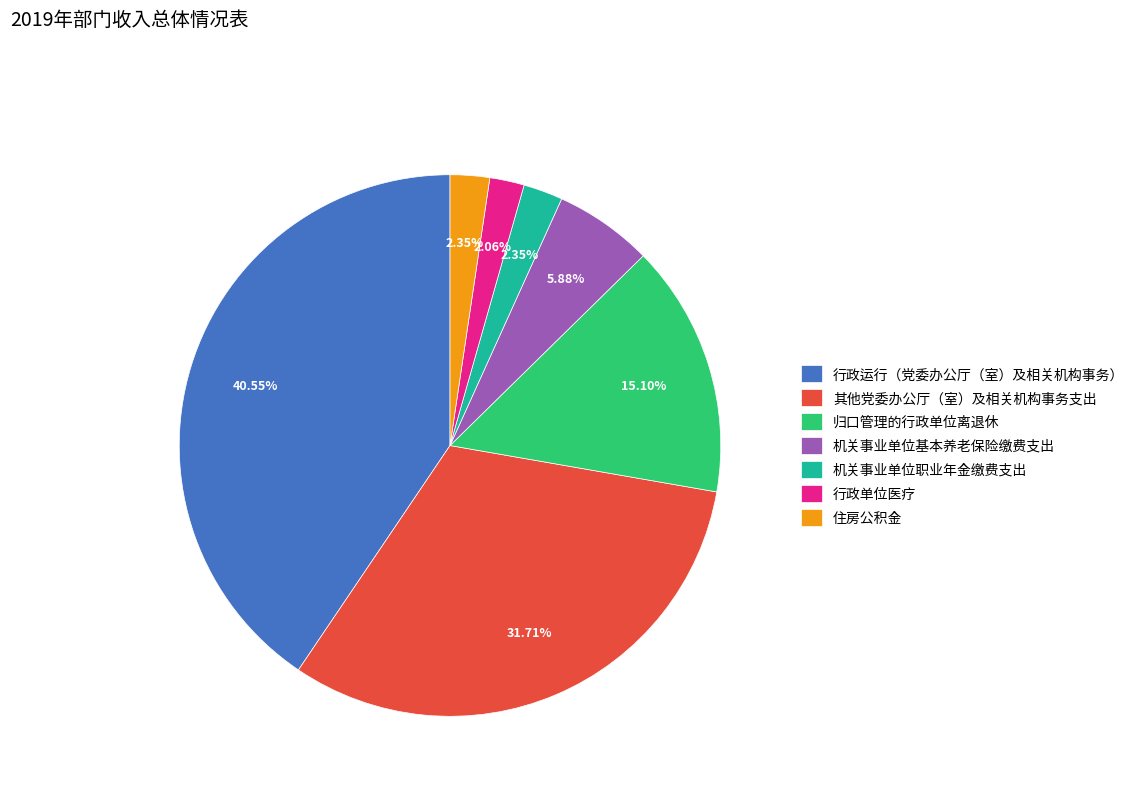

Does any single category account for the majority?

No